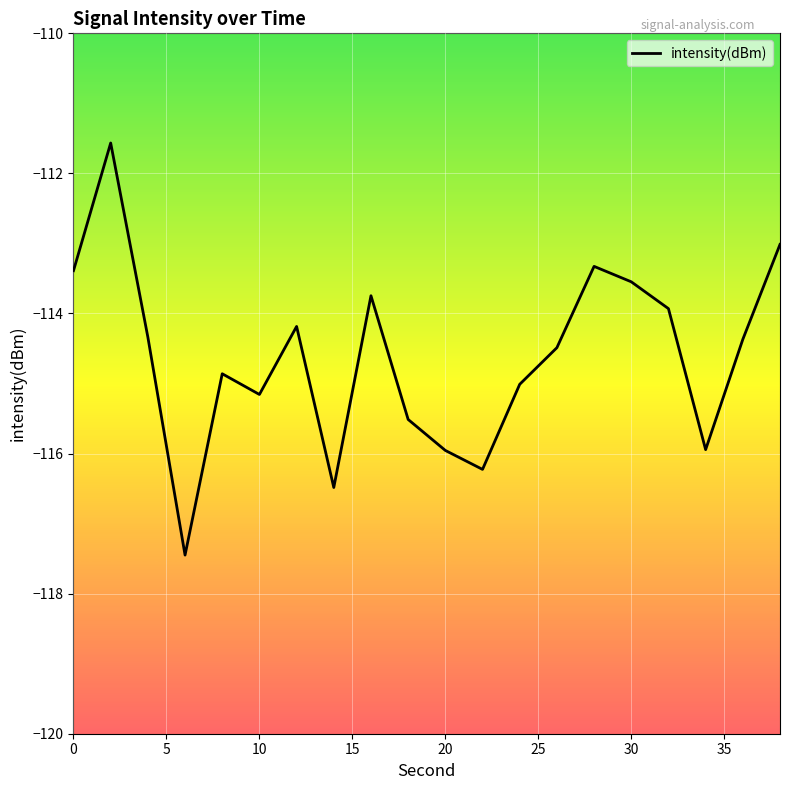

How many interior local peaks (higher than both neighbors) does the data have?

5